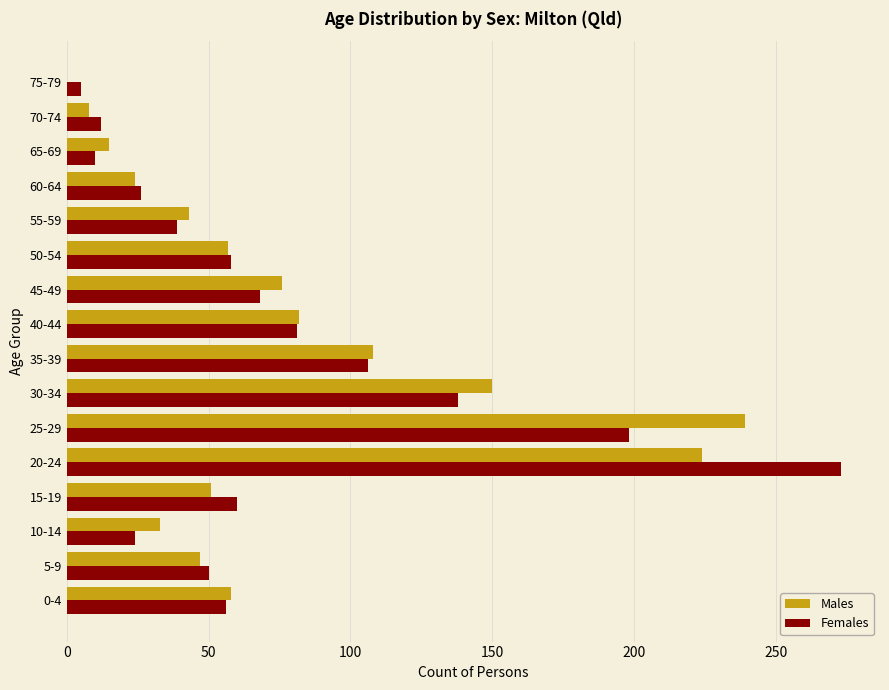

What is the sum of all Females values?

1204